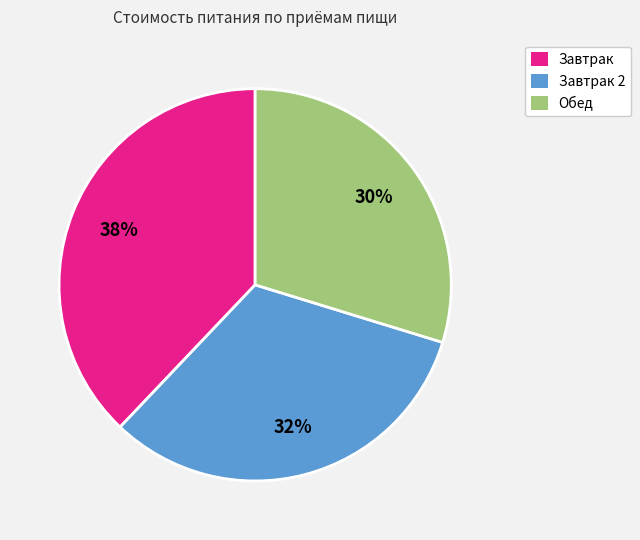

Count the number of slices in the pie.

3